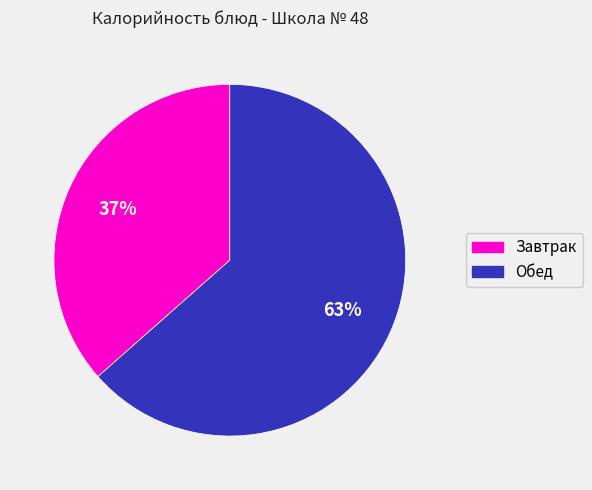

Does any single category account for the majority?

Yes